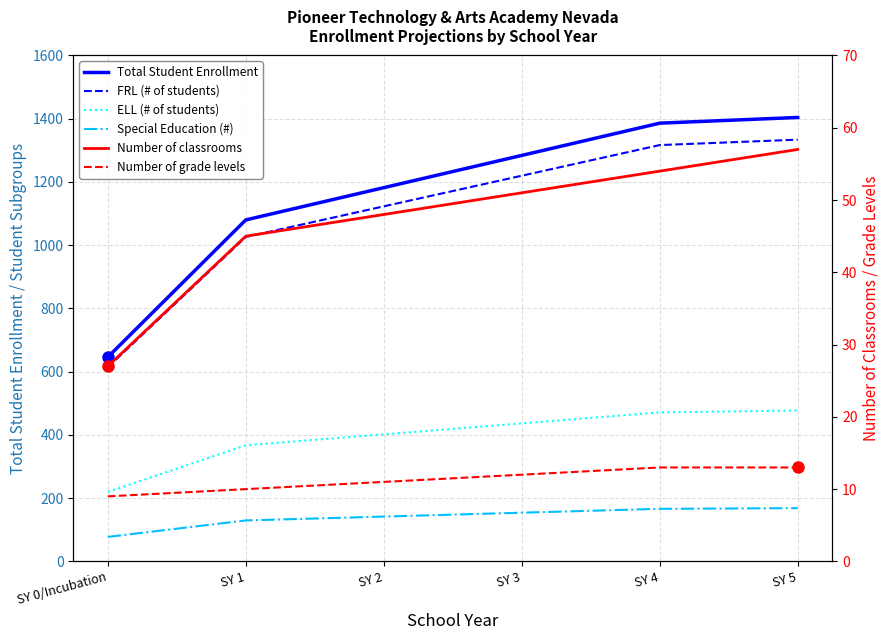

Which series has the largest range (max minus min)?

Total Student Enrollment